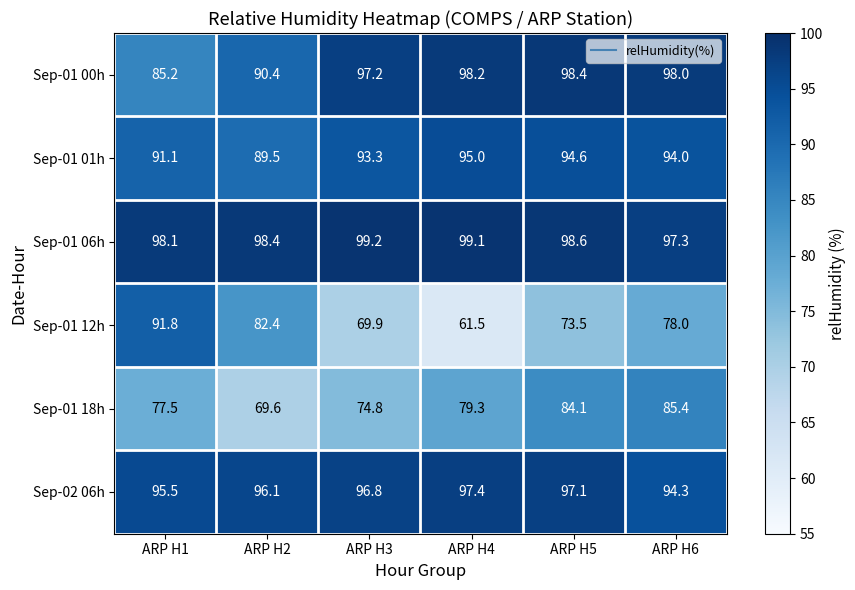

At which category does the chart reach its minimum across all series?

ARP H4